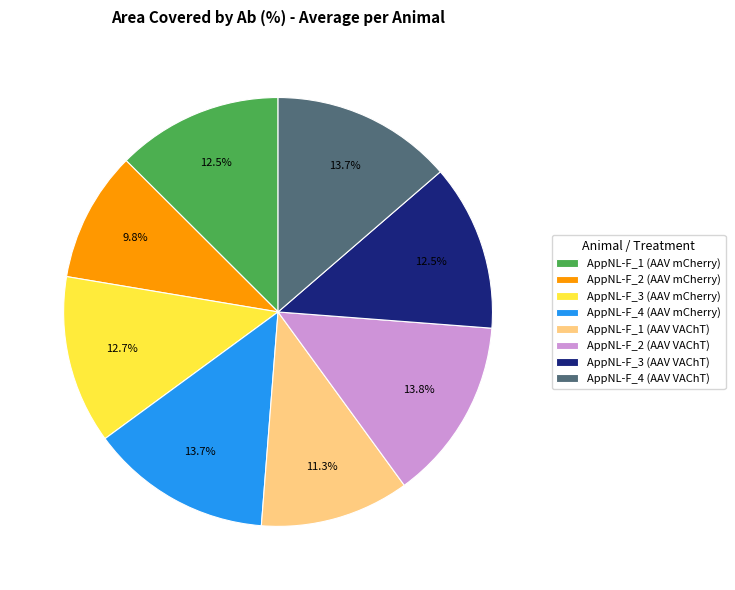

How many segments does this pie chart have?

8